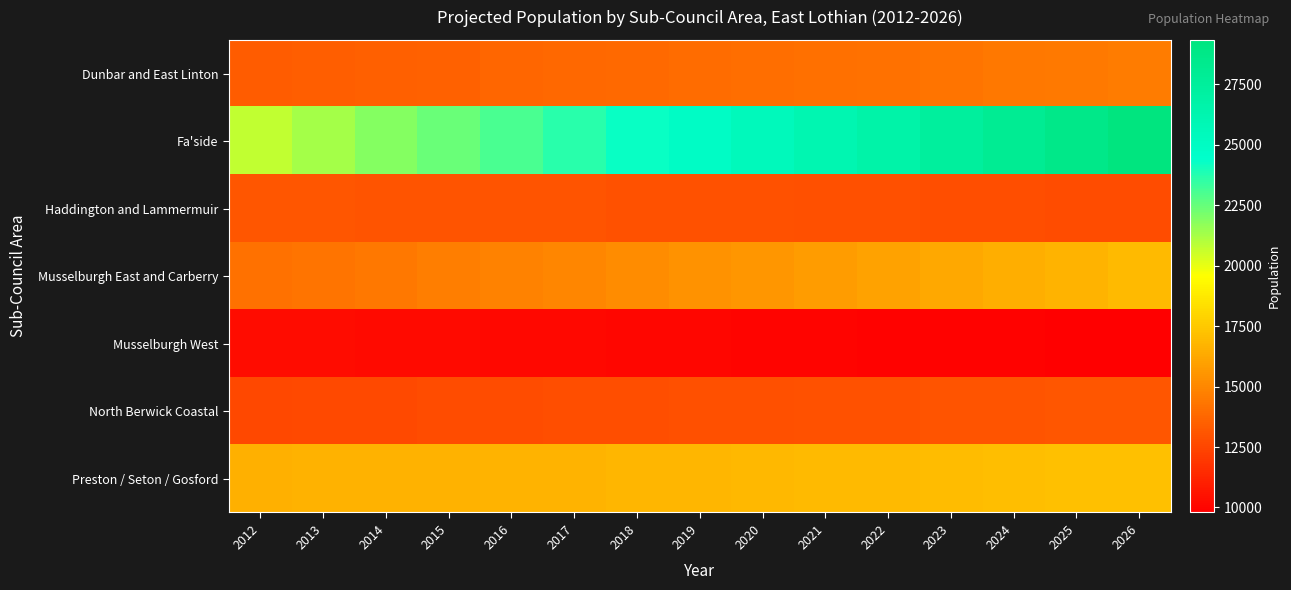

At 2018, list the series in order from largest to smallest.

Fa'side, Preston / Seton / Gosford, Musselburgh East and Carberry, Dunbar and East Linton, Haddington and Lammermuir, North Berwick Coastal, Musselburgh West